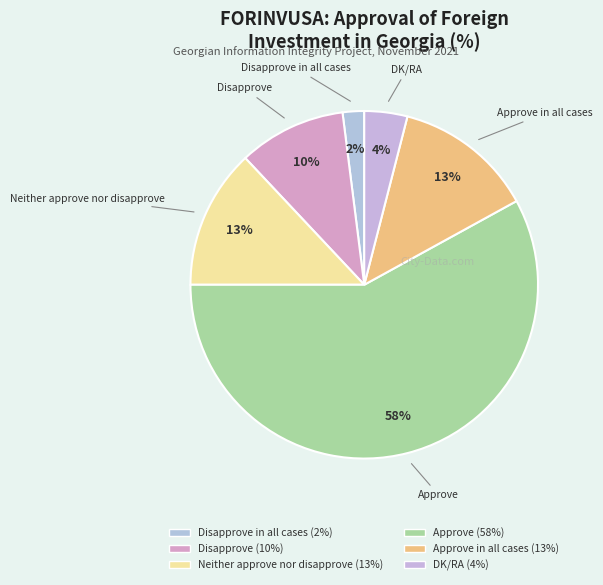

Which slice is the largest?

Approve